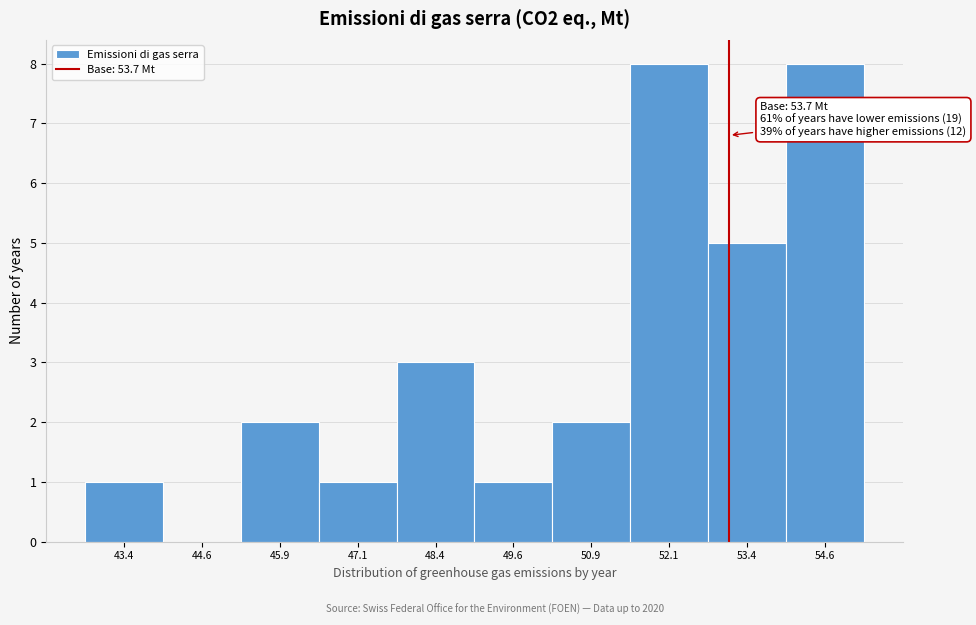

Reading left to right, transcribe all the data shown in this chart.

43.4=1	44.6=0	45.9=2	47.1=1	48.4=3	49.6=1	50.9=2	52.1=8	53.4=5	54.6=8